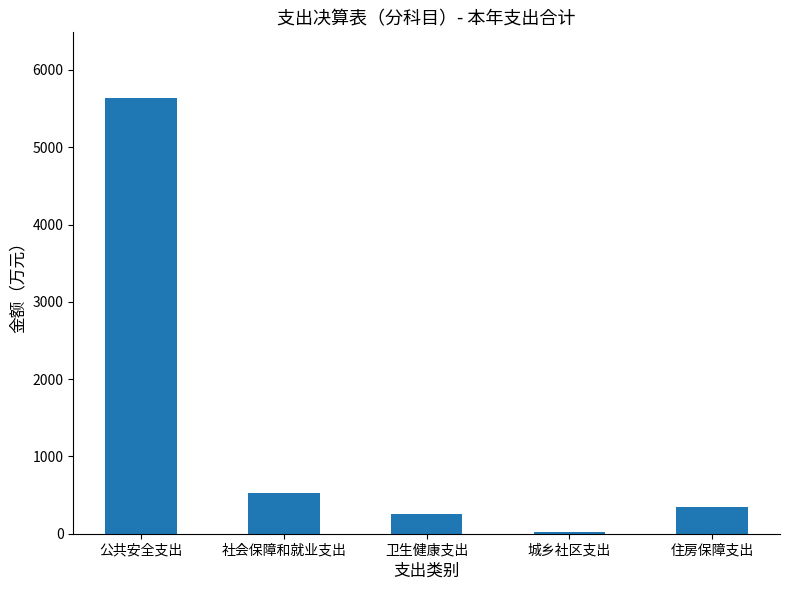

How many data points are less than 343?

2